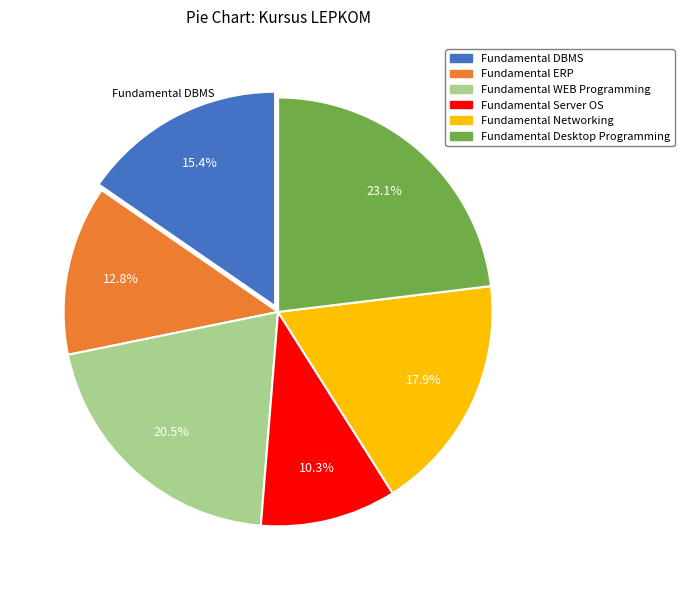

Is Fundamental Server OS the majority of the pie?

No